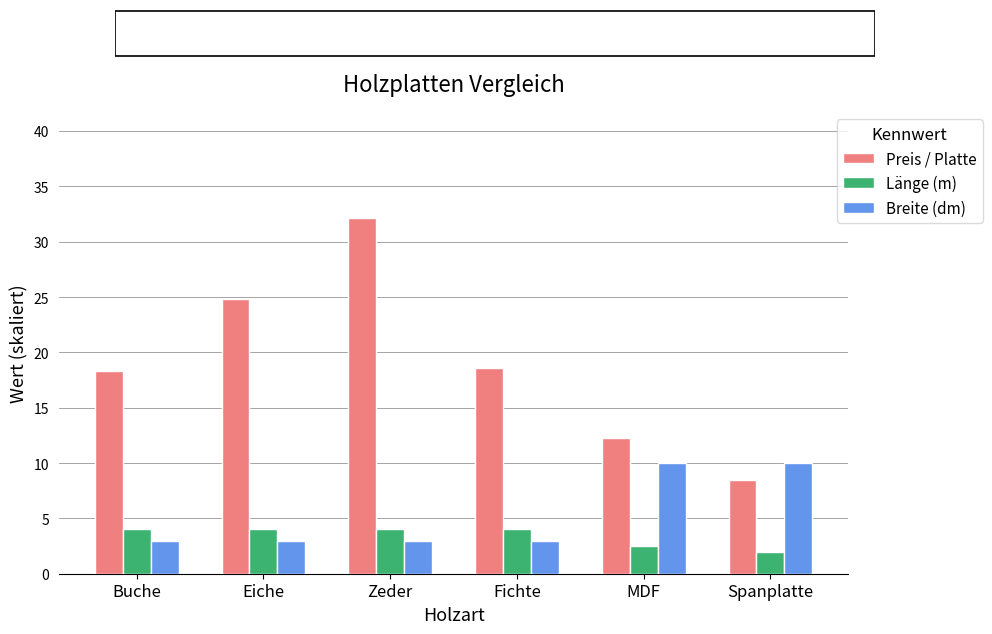

The Breite (dm) series shows 3.0 at Zeder. True or false?

True